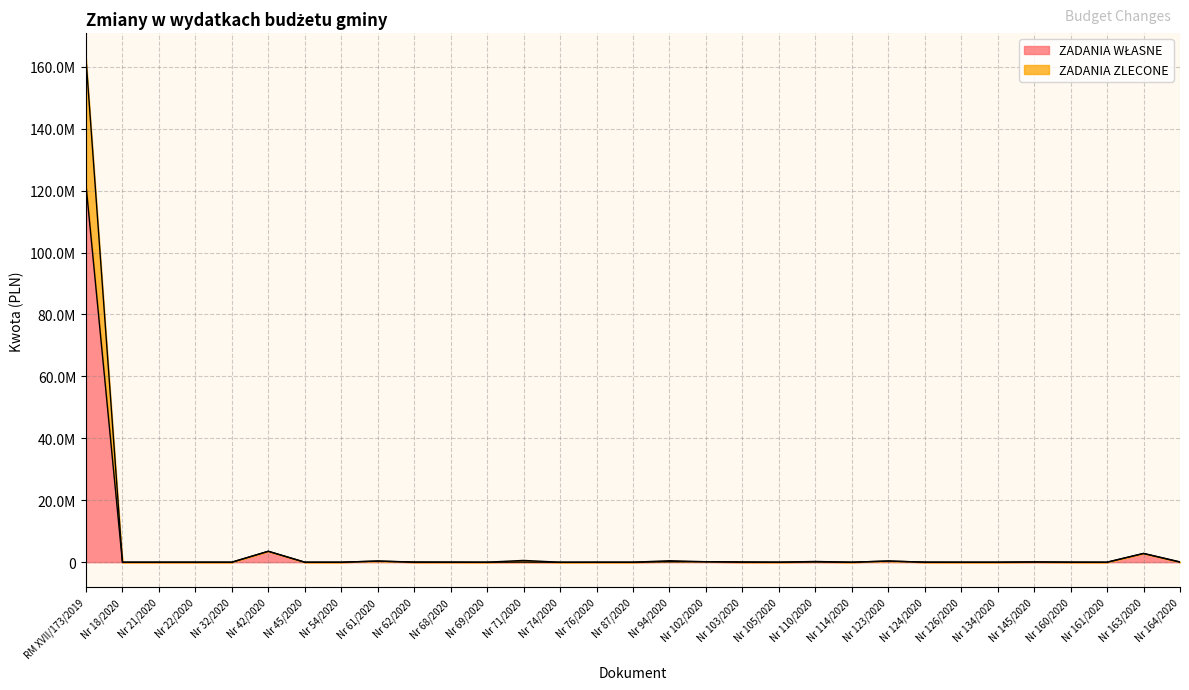

The value of ZADANIA WŁASNE at Nr 163/2020 is 4790153.6. True or false?

False